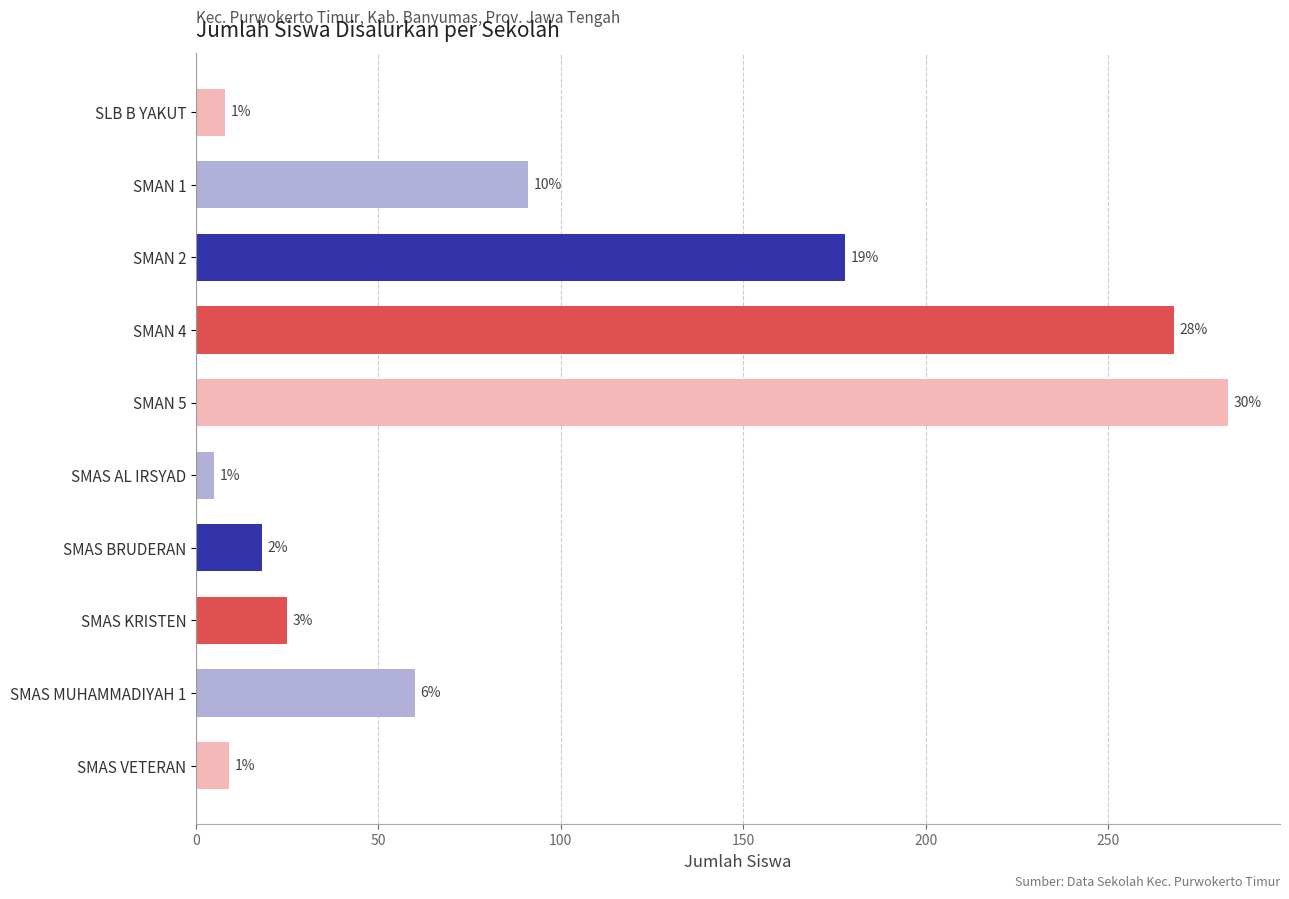

How many bars are there in total?

10